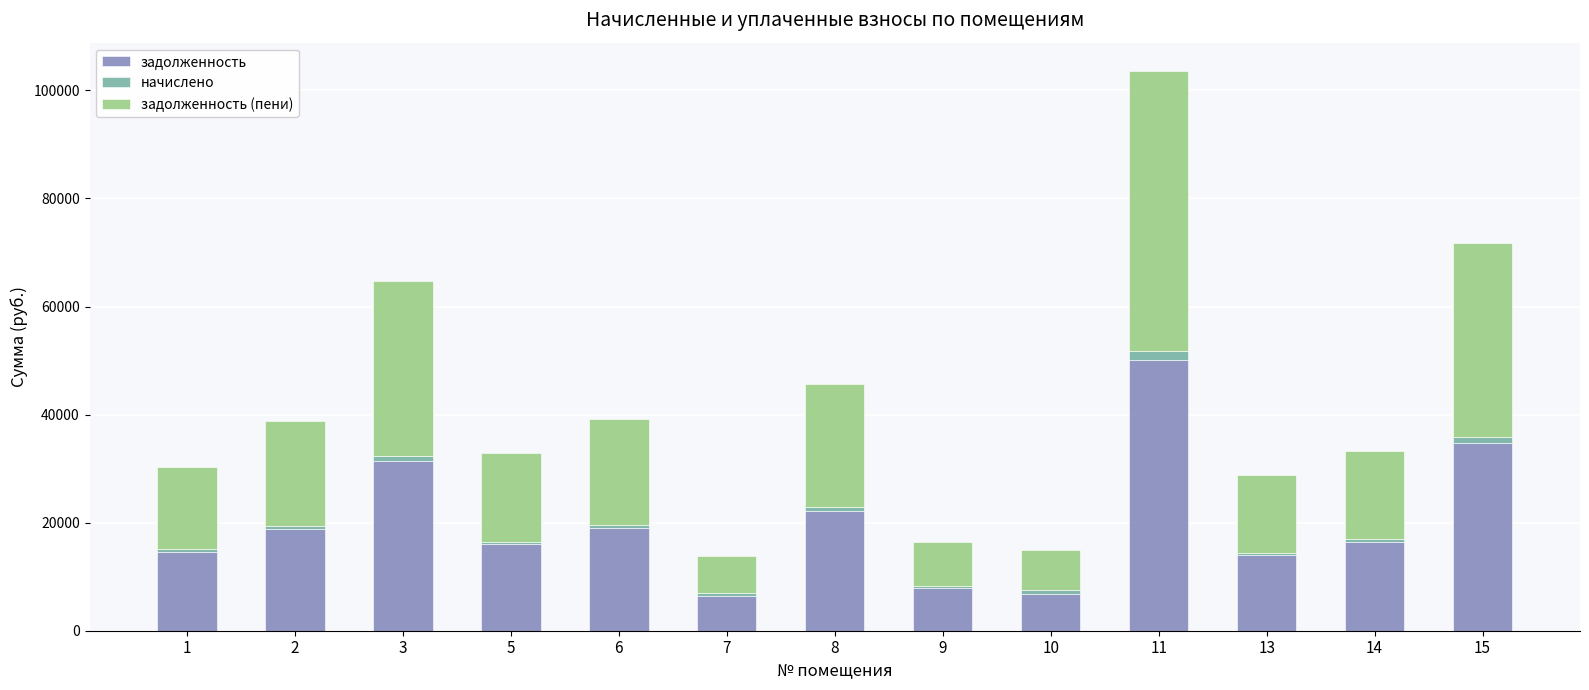

At which category is the sum across all series the highest?

11